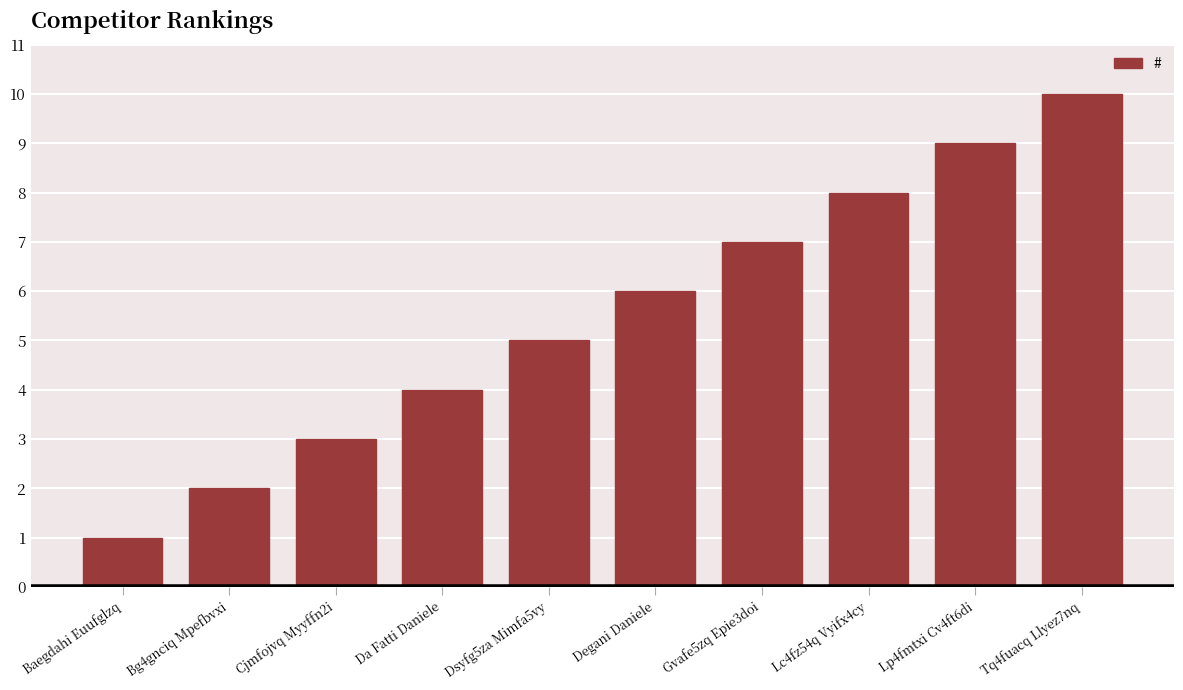

What is the approximate value at Degani Daniele?

6